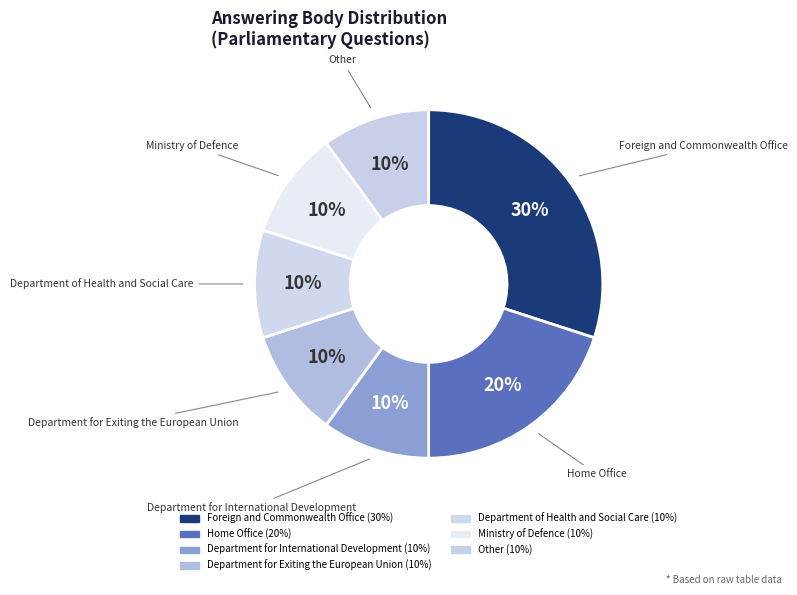

To the nearest percent, what is the difference between the largest and smallest slice percentages?

20%